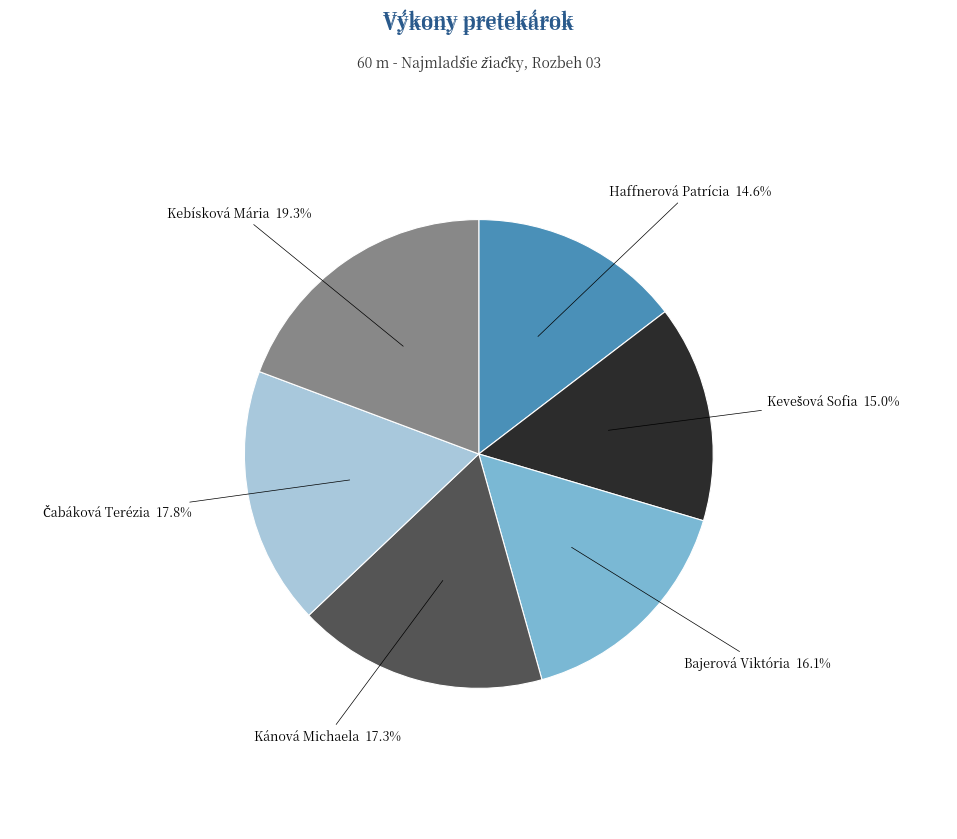

What is the ratio of the value at Kánová Michaela to the value at Kebísková Mária?

0.9